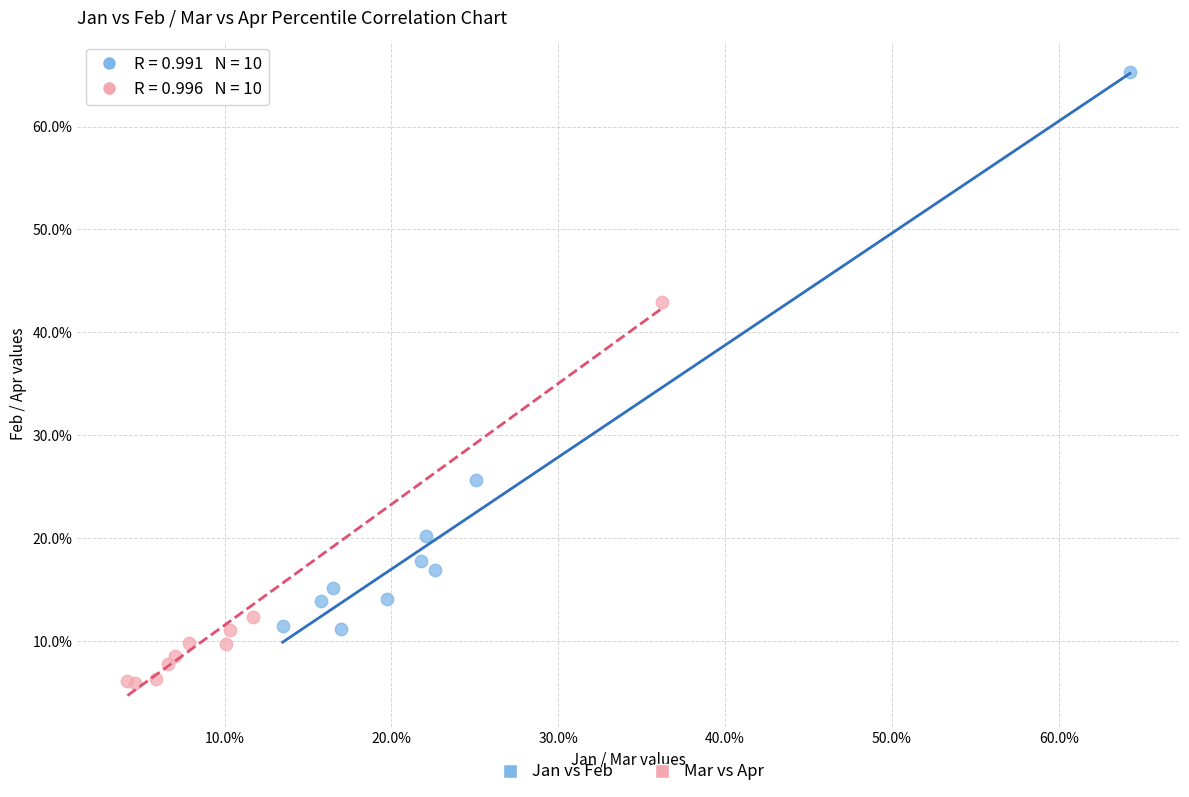

What are all the series names shown in the legend?

Jan vs Feb, Mar vs Apr